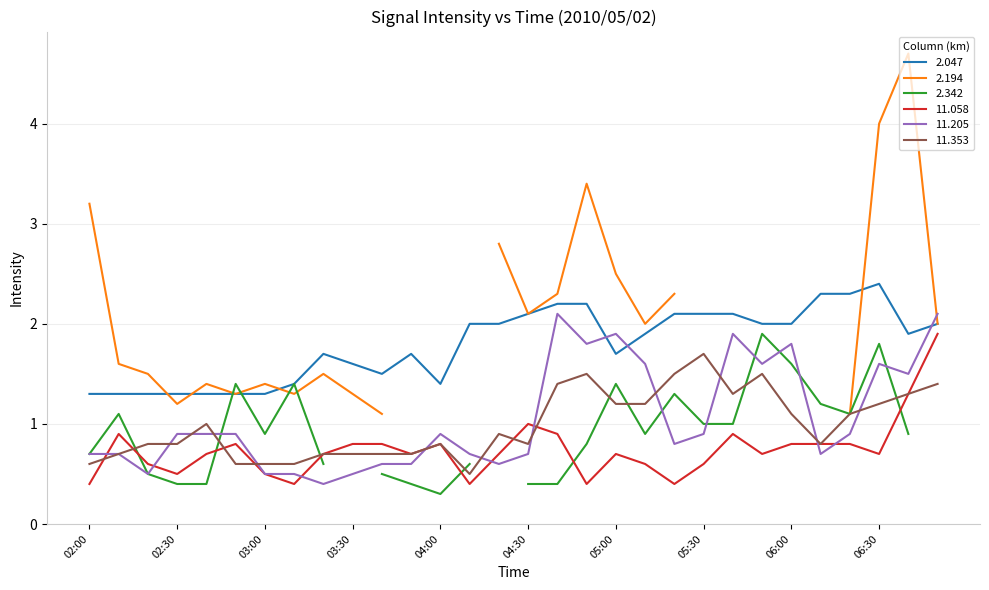

What is the average value of the 11.353 series?

1.0